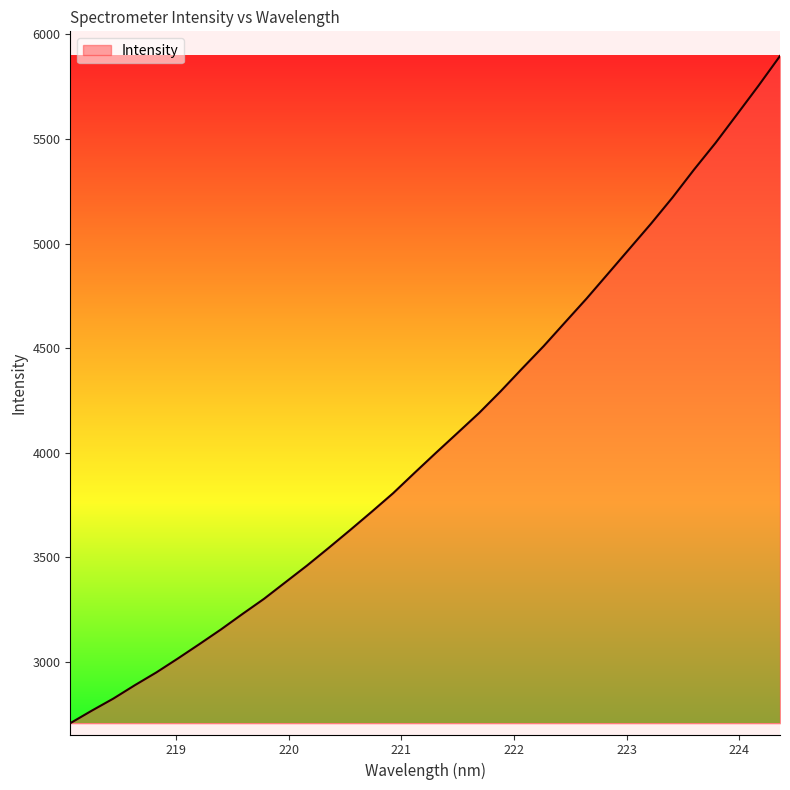

What is the difference between the maximum and minimum values?

3191.6